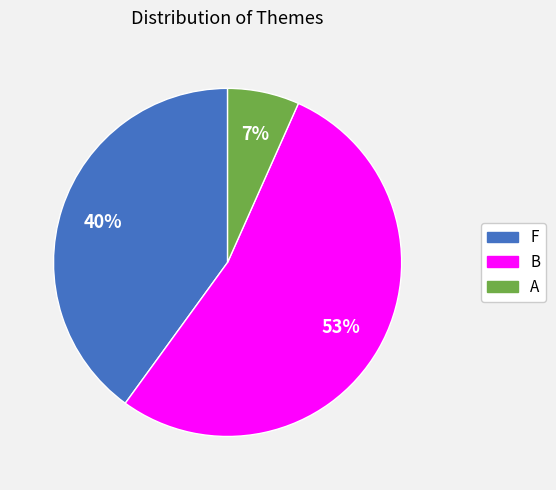

How many segments does this pie chart have?

3